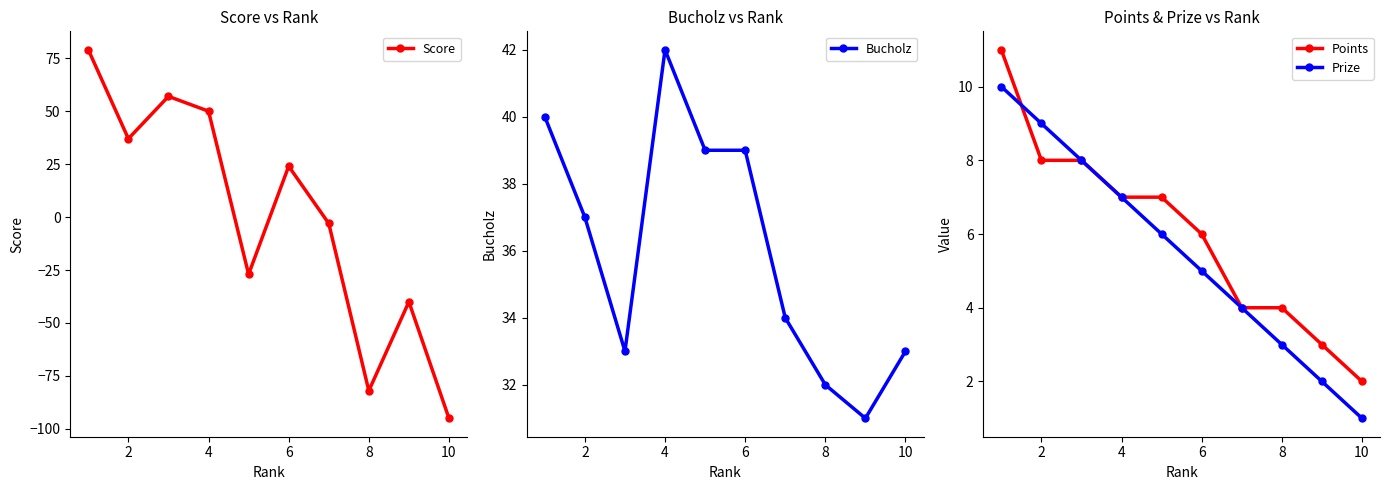

Is it true that Points equals 1 at 8?

False